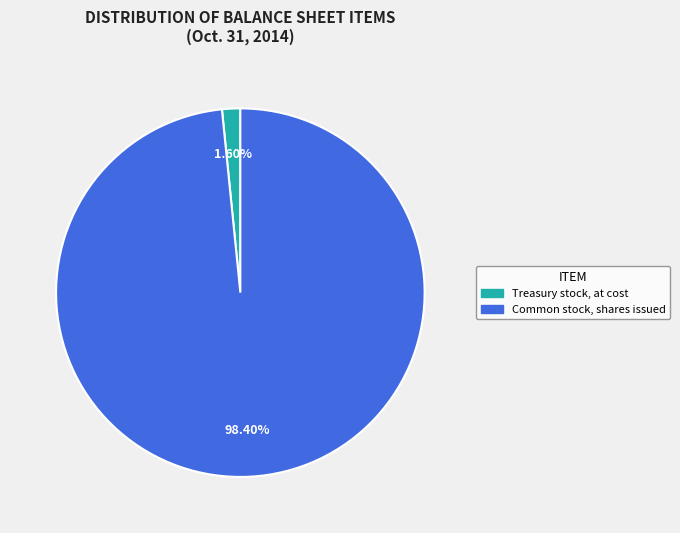

What portion of the pie excludes Common stock, shares issued?

1.6%